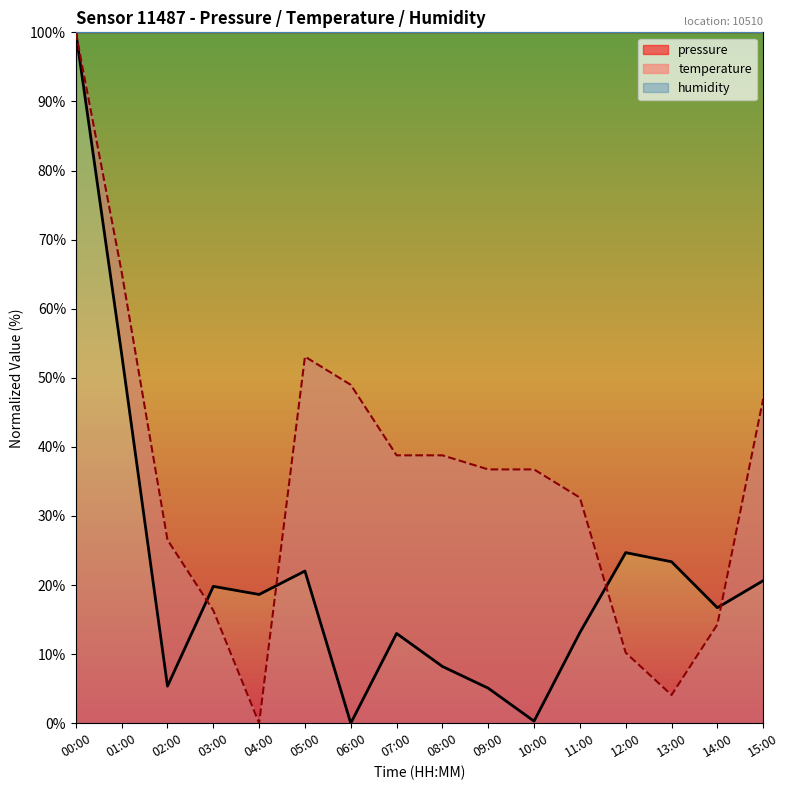

Between which two adjacent categories do pressure and temperature first intersect?

02:00 and 03:00